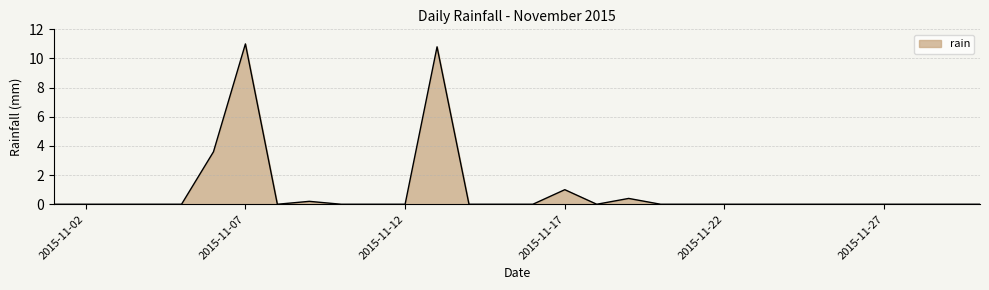

What is the greatest value displayed?

11.0